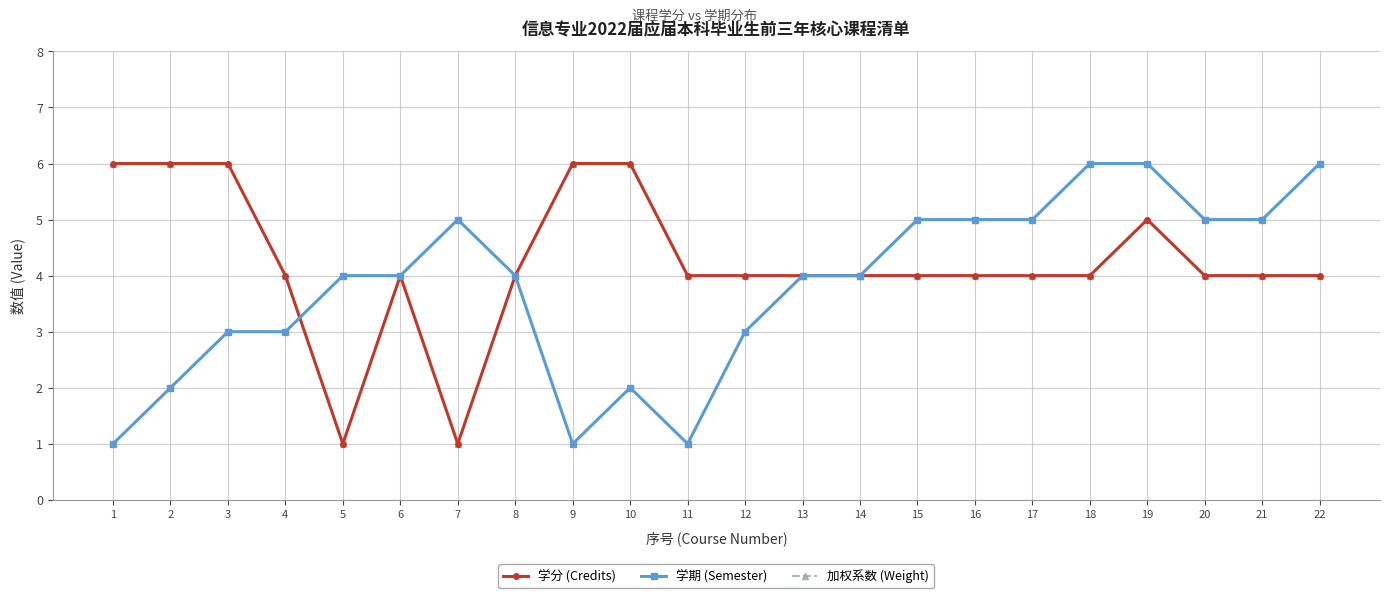

What is the value of the 学分 (Credits) point at the 9th from the left?

6